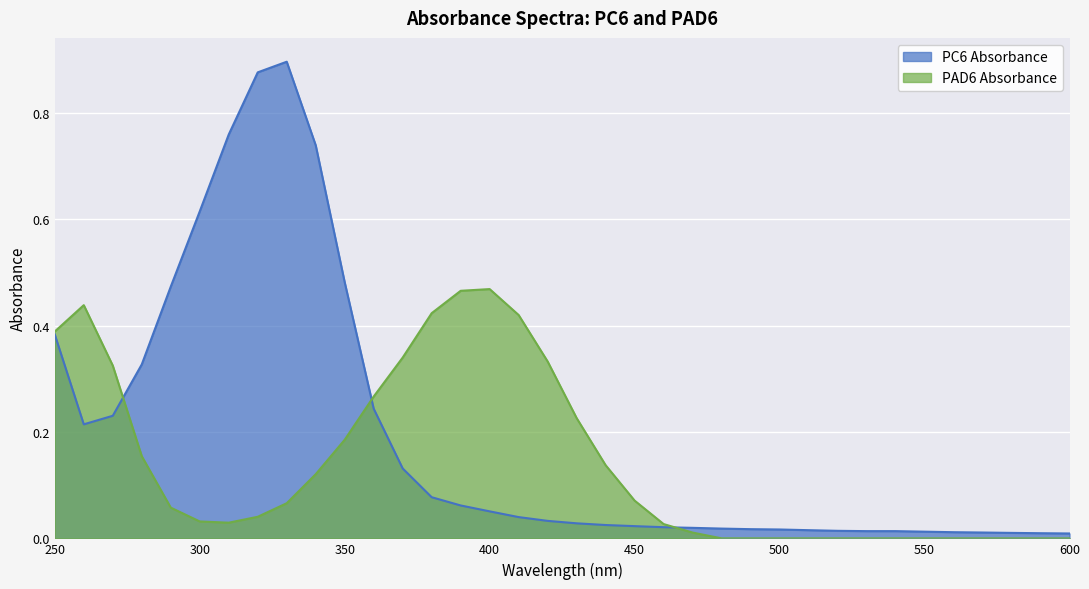

Count the number of data series in this chart.

2